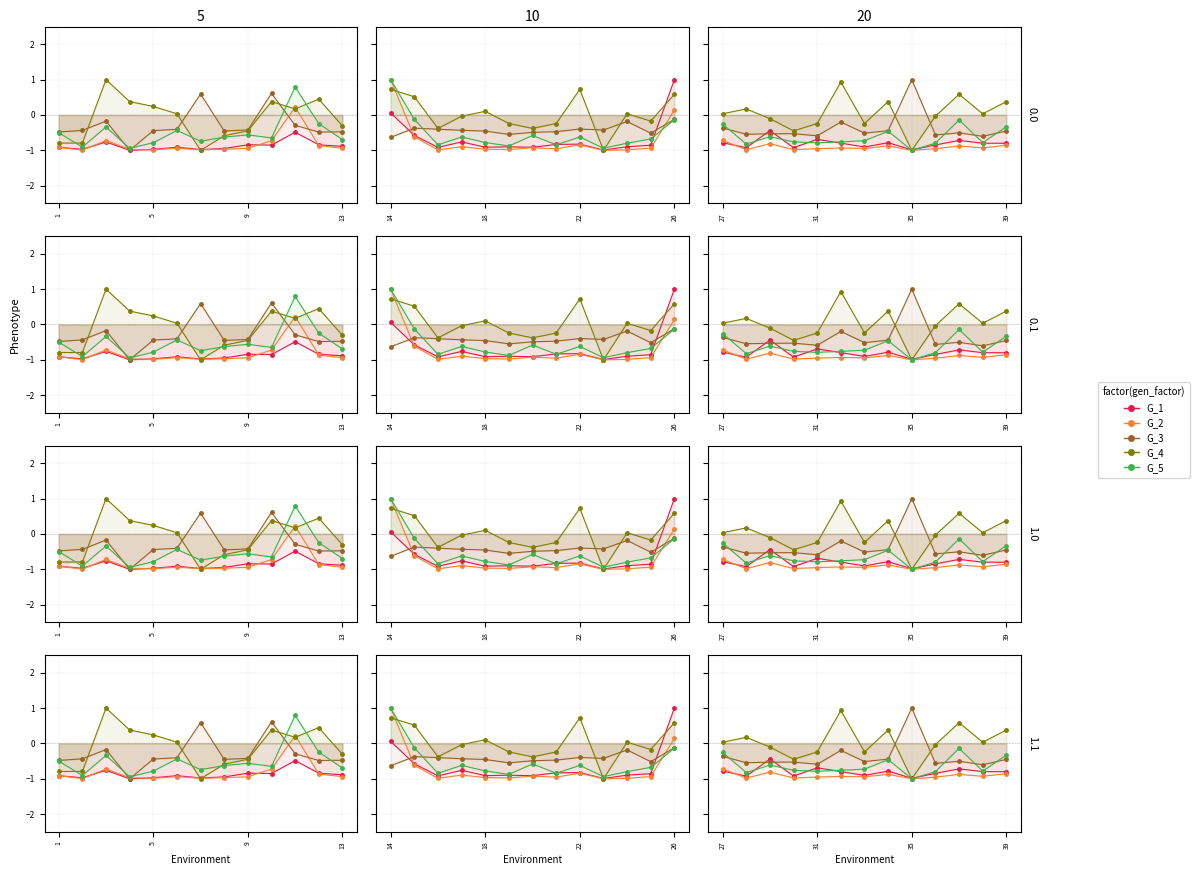

Is this an area chart (filled region under the line)?

No